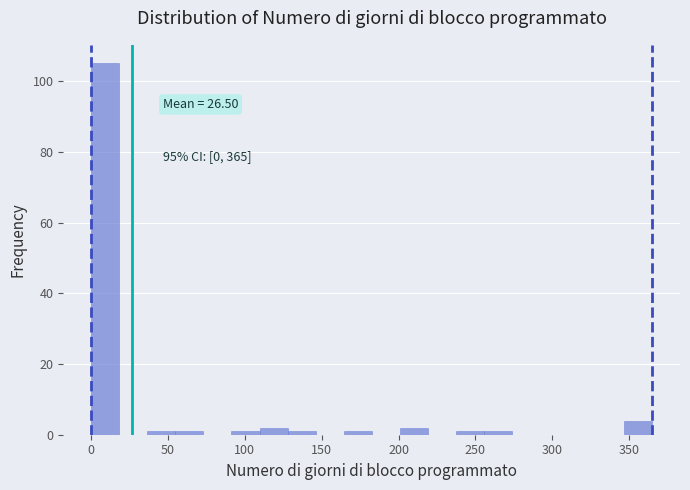

Around what value on the x-axis is the tallest bar? Give the approximate position of its centre, as read against the axis.

10